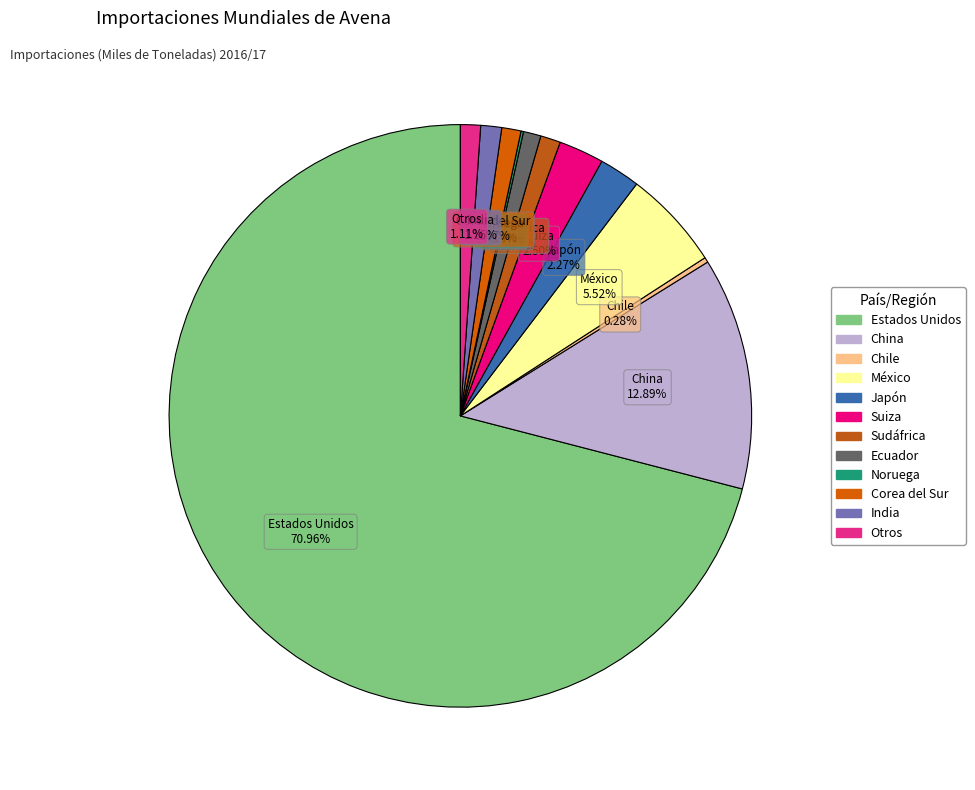

Between México and China, which is larger?

China